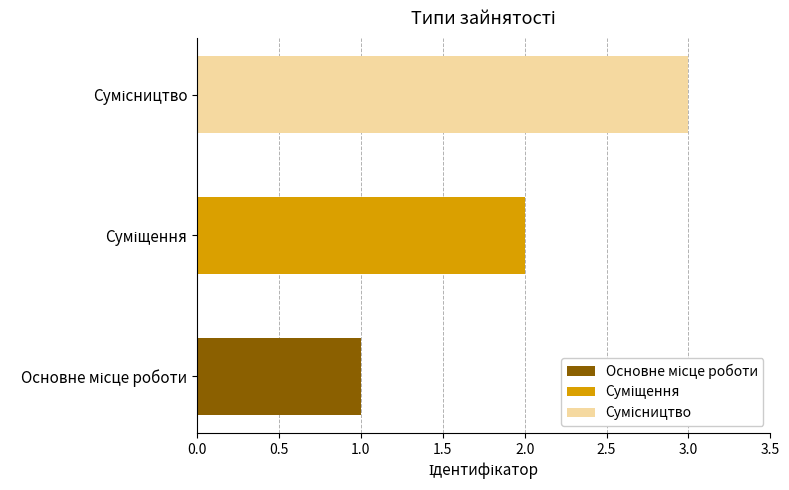

The value at Сумісництво is 1. True or false?

False